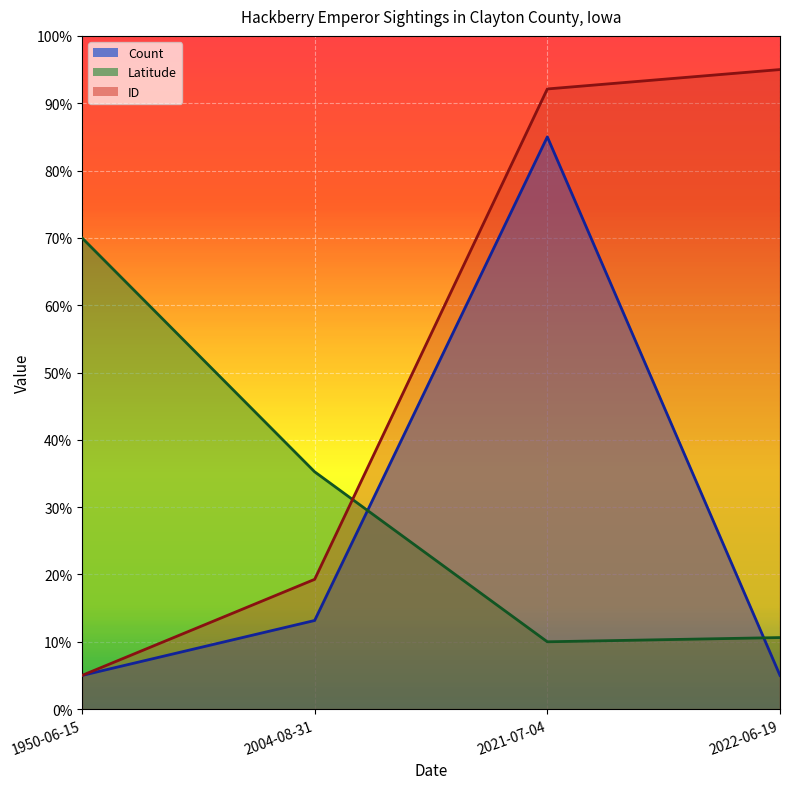

Rank the categories by Latitude value from lowest to highest.

2021-07-04, 2022-06-19, 2004-08-31, 1950-06-15